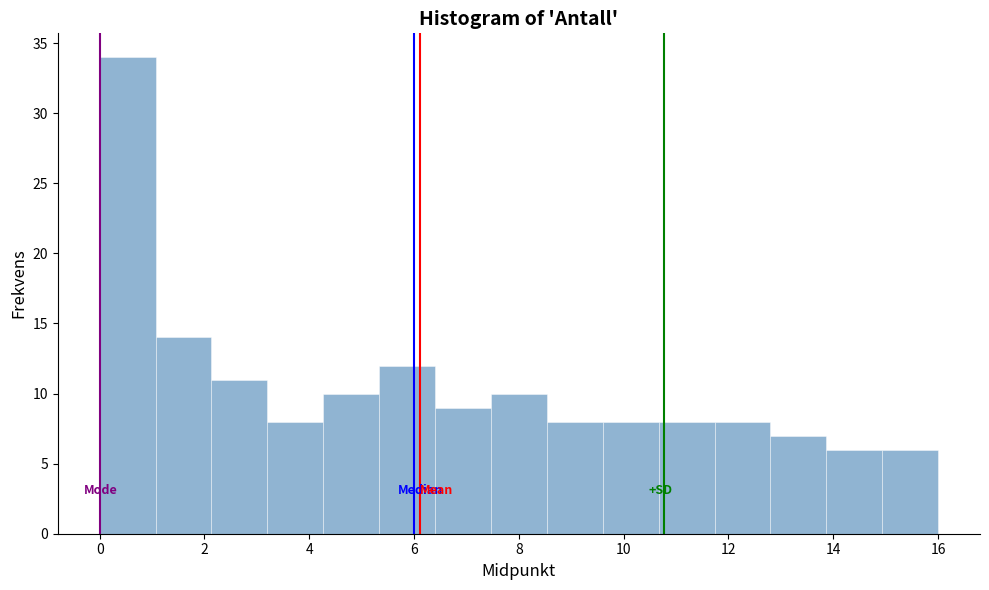

Reading left to right, list every bar in this chart as the range it spans on the x-axis followed by its height. Neither the bar edges nor the heights are printed on the chart, so give them approximately, as read against the axes.

0.0 to 1.0: 34
1.0 to 2.2: 14
2.2 to 3.2: 11
3.2 to 4.2: 8
4.2 to 5.4: 10
5.4 to 6.4: 12
6.4 to 7.4: 9
7.4 to 8.6: 10
8.6 to 9.6: 8
9.6 to 10.6: 8
10.6 to 11.8: 8
11.8 to 12.8: 8
12.8 to 13.8: 7
13.8 to 15.0: 6
15.0 to 16.0: 6